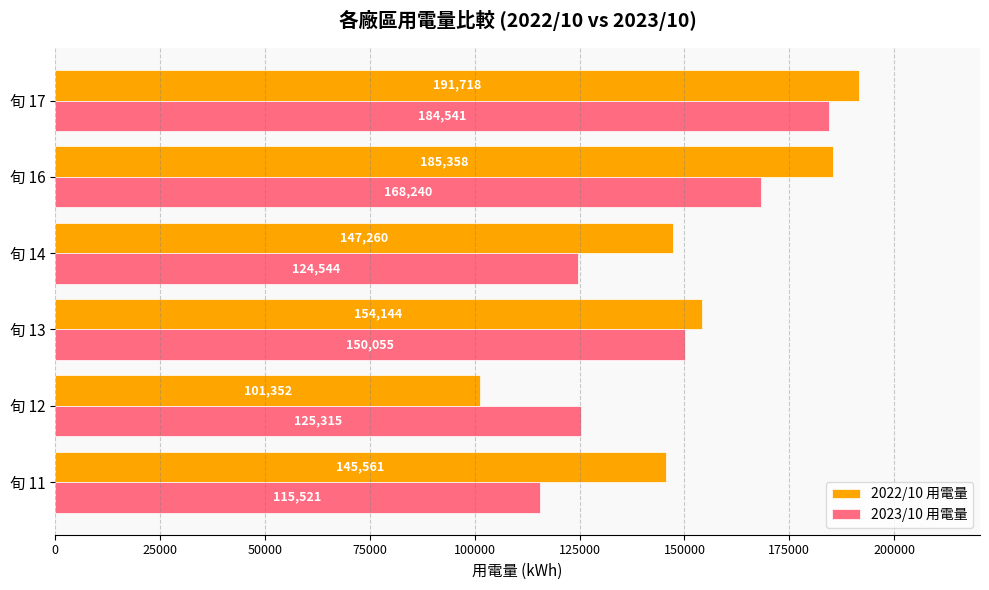

The value of 2022/10 用電量 at 旬 16 is 333641.7. True or false?

False